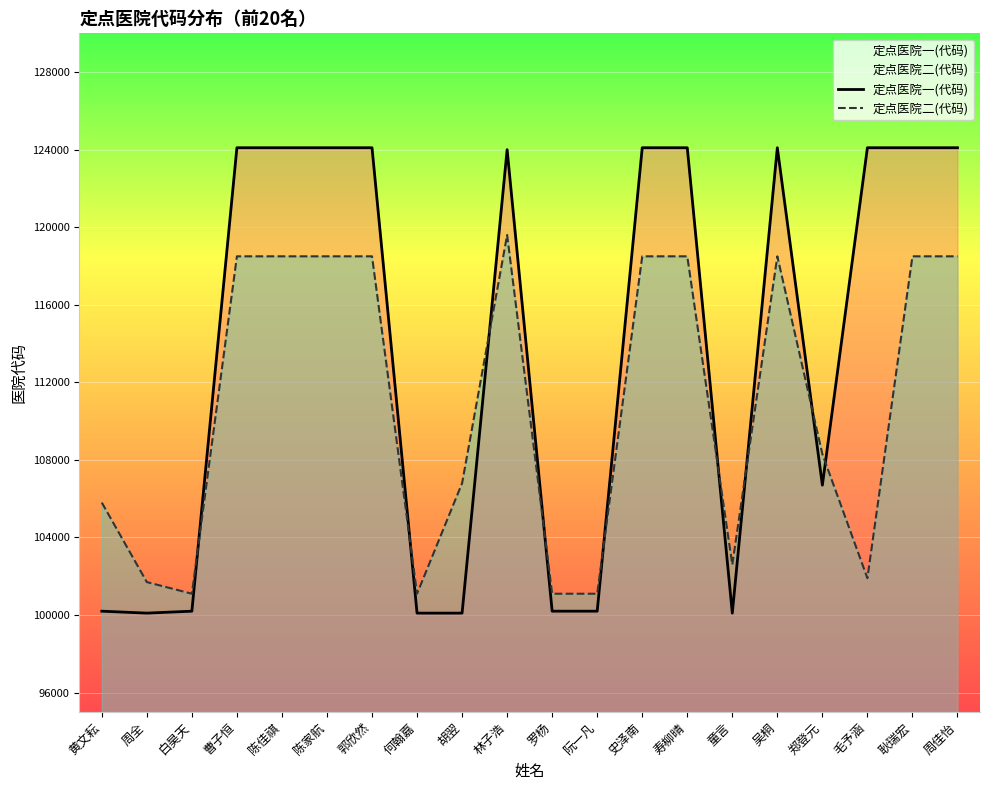

What is the label of the 6th point from the right?

童言